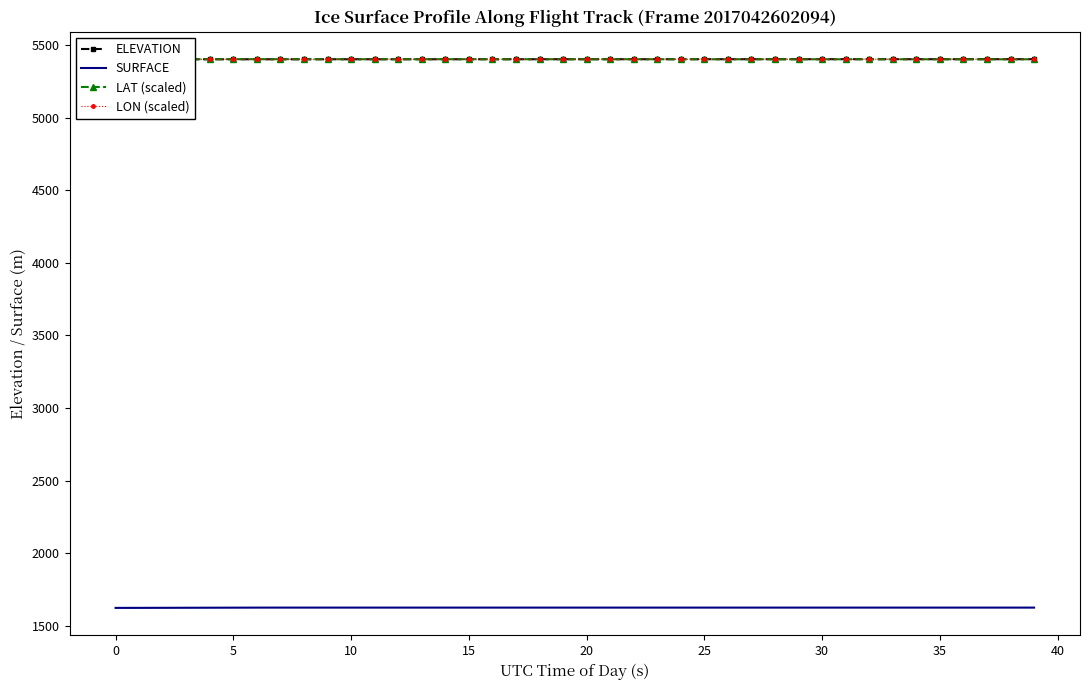

True or false: LAT (scaled) has a value of 8996.2 at 37.

False